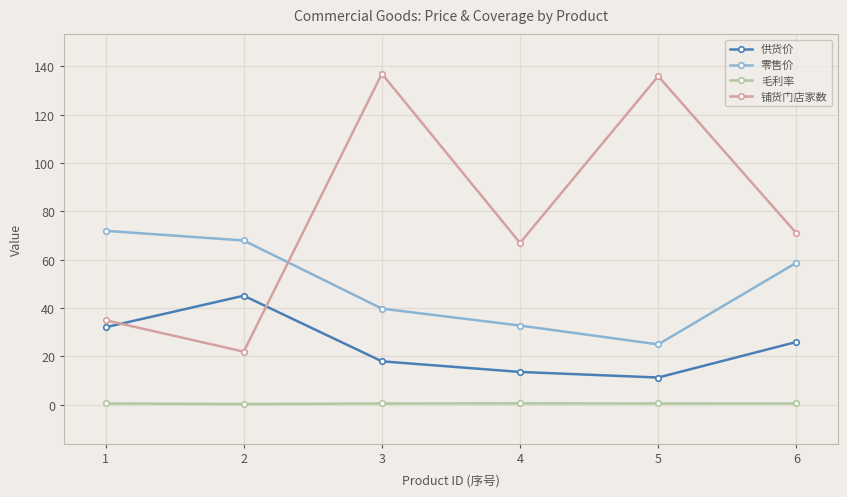

Is it true that 零售价 equals 39.8 at 3?

True